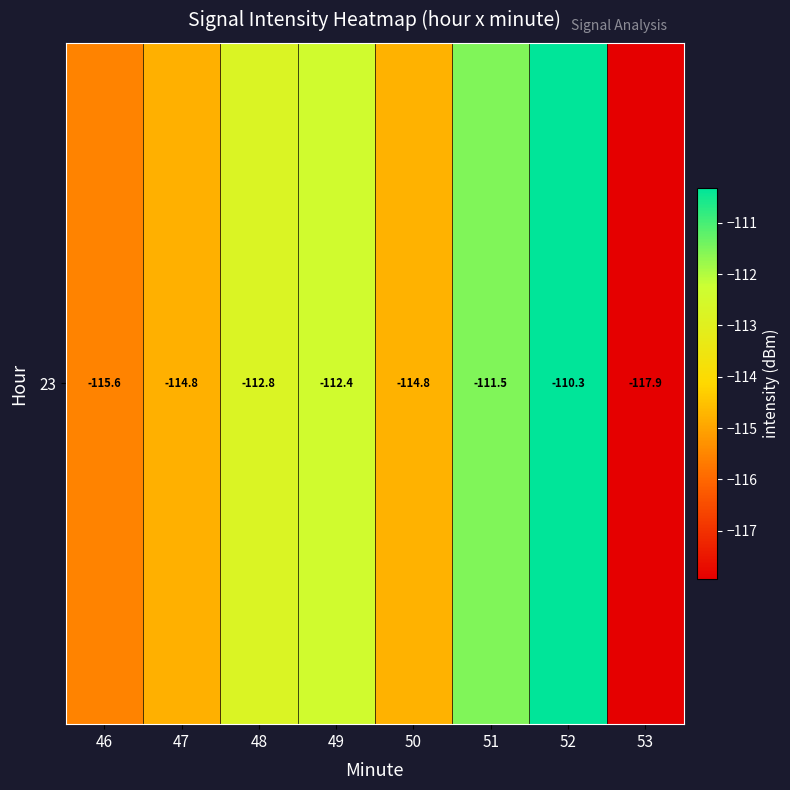

What is the average value?

-113.8